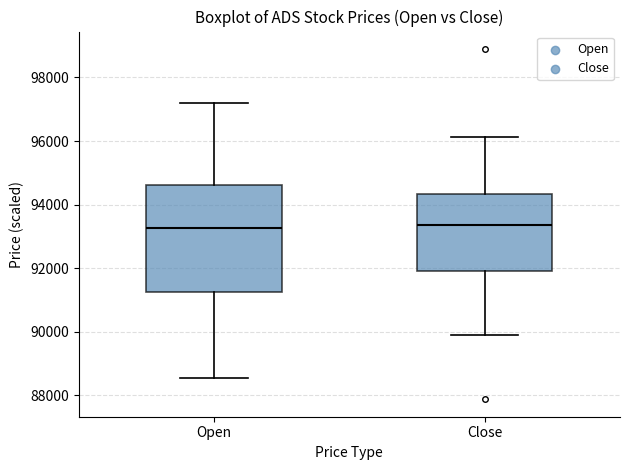

Reading left to right, read every box against the y-axis: the position of its median line, the range the box covers, and the ends of its whiskers. The values are not printed on the chart, so give them approximately, as read against the axis.

Open: median 93200, box 91200 to 94600, whiskers 88600 to 97200
Close: median 93400, box 92000 to 94400, whiskers 90000 to 96200